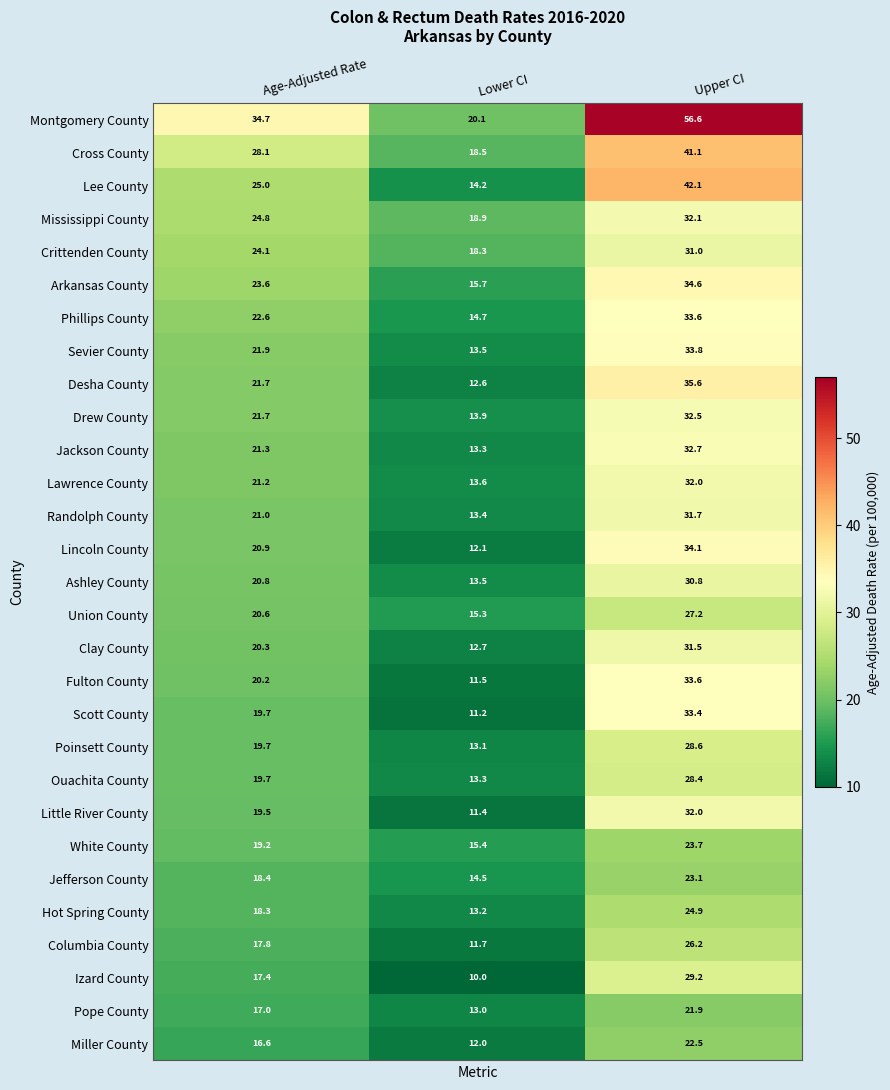

How many values in the Desha County series exceed 21?

2